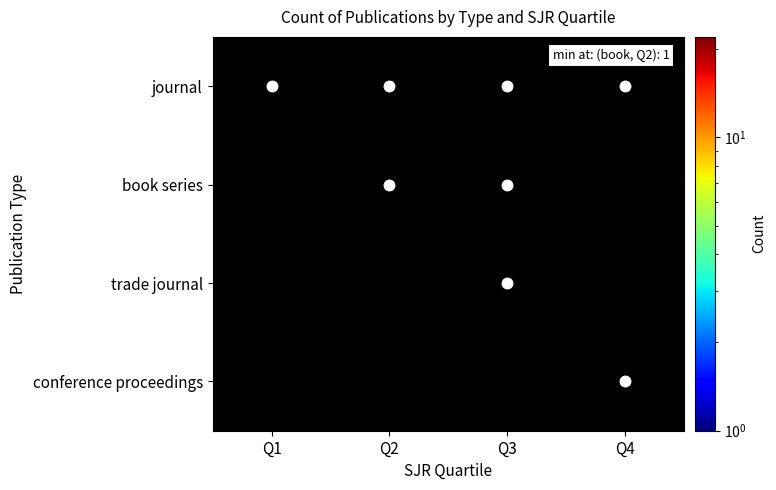

Which series changed the most between Q2 and Q3?

journal